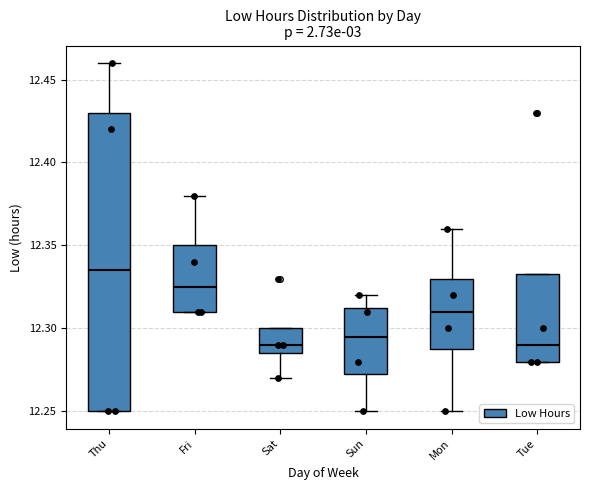

Reading left to right, transcribe this box plot: for each box, give where its median line is, the range the box spans, and where its two whiskers end, as read against the y-axis. The values are not printed on the chart, so give them approximately, as read against the axis.

Thu: median 12.335, box 12.250 to 12.430, whiskers 12.250 to 12.460
Fri: median 12.325, box 12.310 to 12.350, whiskers 12.310 to 12.380
Sat: median 12.290, box 12.285 to 12.300, whiskers 12.270 to 12.300
Sun: median 12.295, box 12.275 to 12.315, whiskers 12.250 to 12.320
Mon: median 12.310, box 12.290 to 12.330, whiskers 12.250 to 12.360
Tue: median 12.290, box 12.280 to 12.335, whiskers 12.280 to 12.335